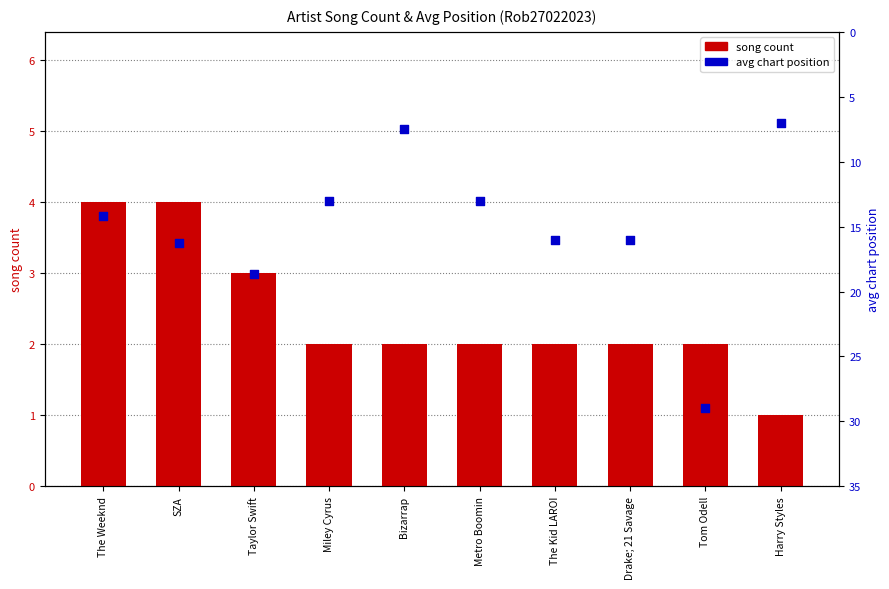

What is the total value across all series at Harry Styles?

8.0